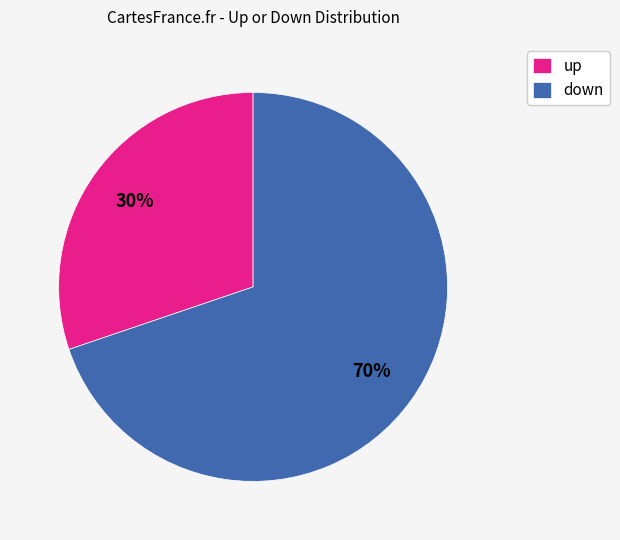

Rank the categories by value from highest to lowest.

down, up